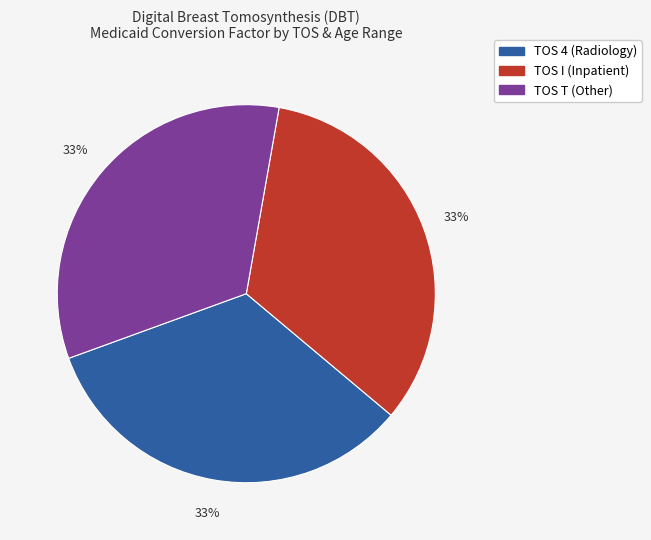

How many segments does this pie chart have?

3